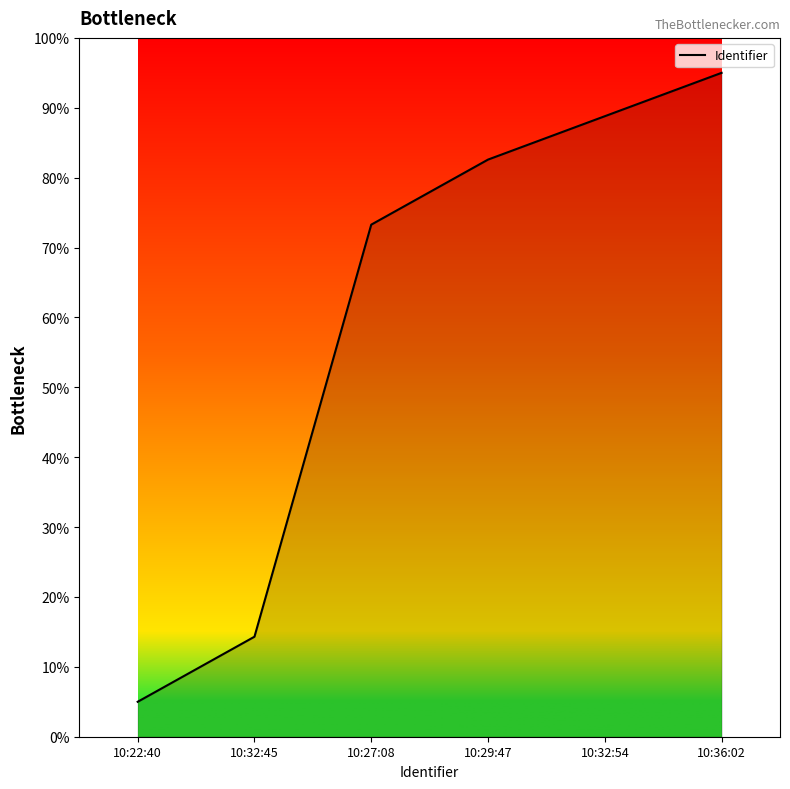

What is the average value?

59.8